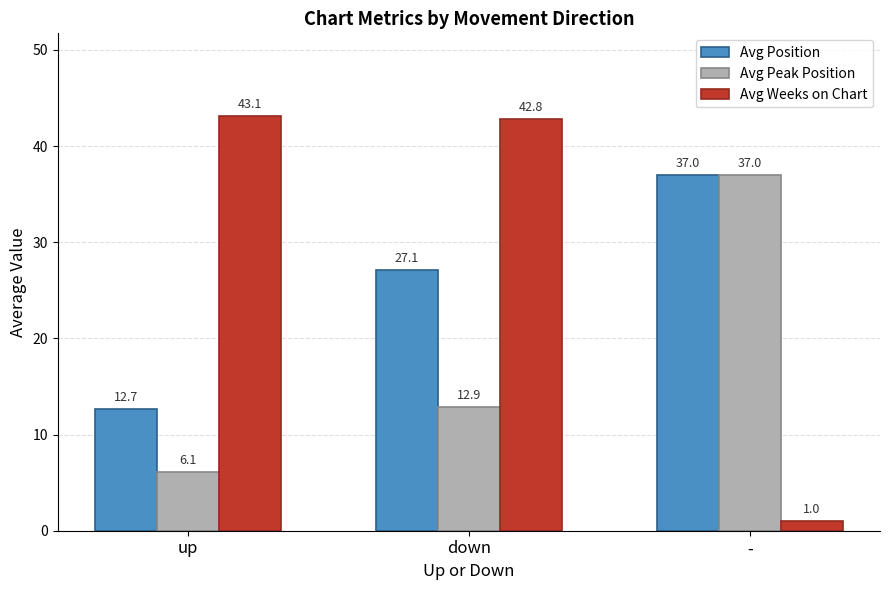

What is the greatest value displayed?

43.1